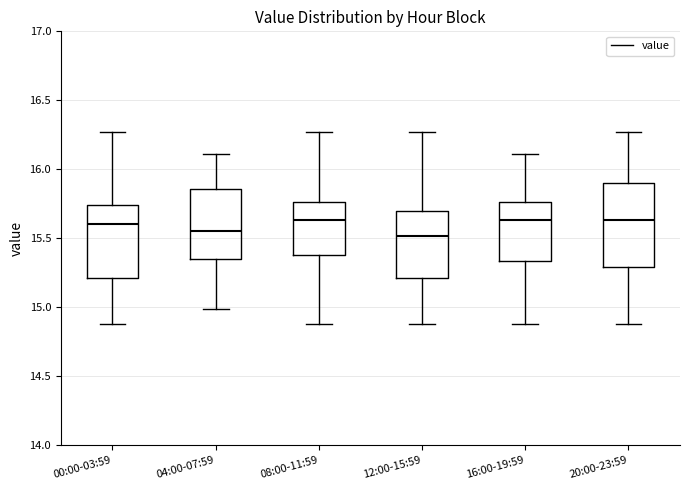

Reading left to right, transcribe this box plot: for each box, give where its median line is, the range the box spans, and where its two whiskers end, as read against the y-axis. The values are not printed on the chart, so give them approximately, as read against the axis.

00:00-03:59: median 15.60, box 15.20 to 15.75, whiskers 14.90 to 16.25
04:00-07:59: median 15.55, box 15.35 to 15.85, whiskers 15.00 to 16.10
08:00-11:59: median 15.65, box 15.40 to 15.75, whiskers 14.90 to 16.25
12:00-15:59: median 15.50, box 15.20 to 15.70, whiskers 14.90 to 16.25
16:00-19:59: median 15.65, box 15.35 to 15.75, whiskers 14.90 to 16.10
20:00-23:59: median 15.65, box 15.30 to 15.90, whiskers 14.90 to 16.25